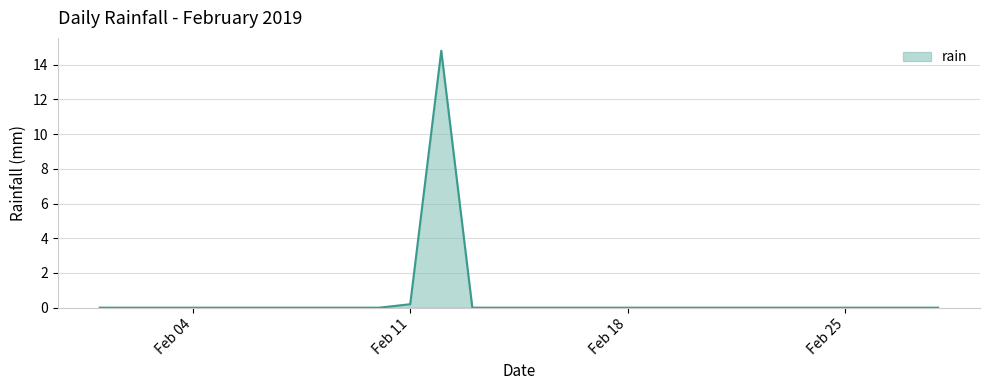

What is the difference between the maximum and minimum values?

14.8